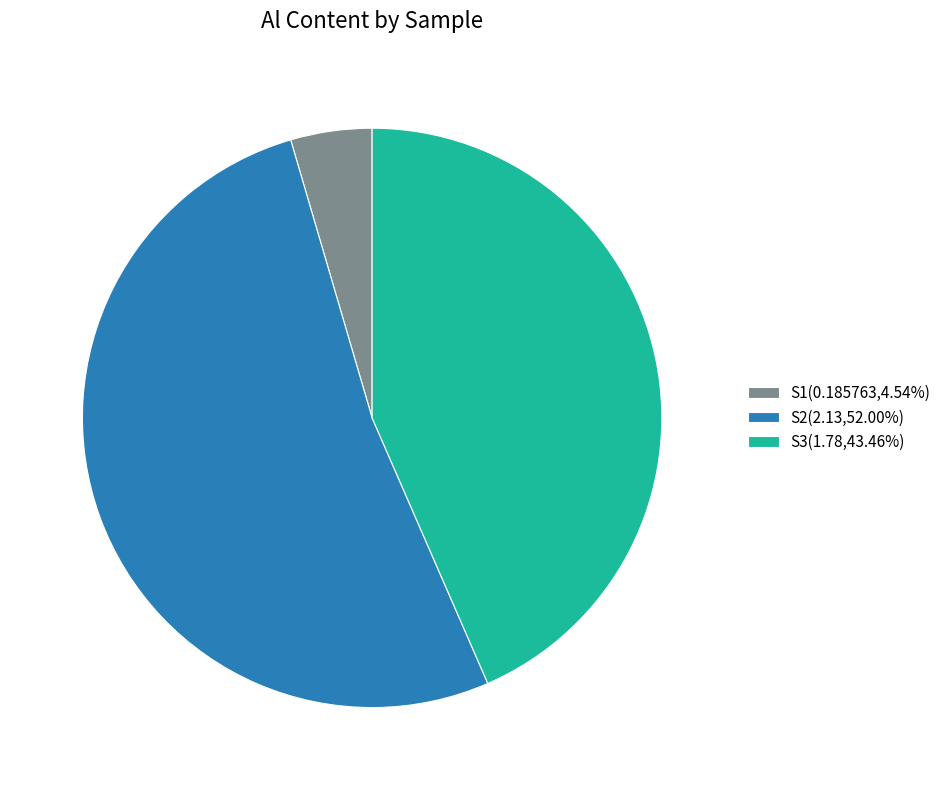

Is S1 the majority of the pie?

No